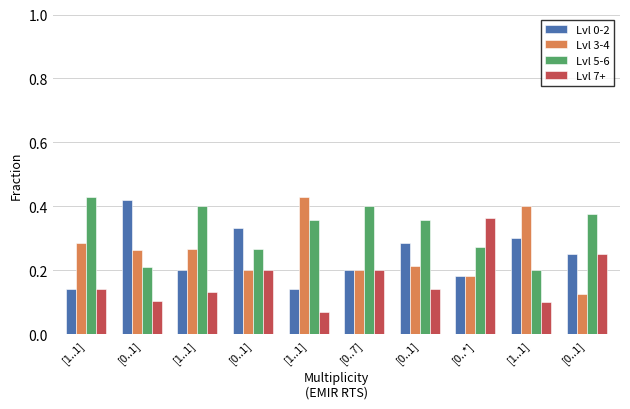

How many data points does each series have?

10